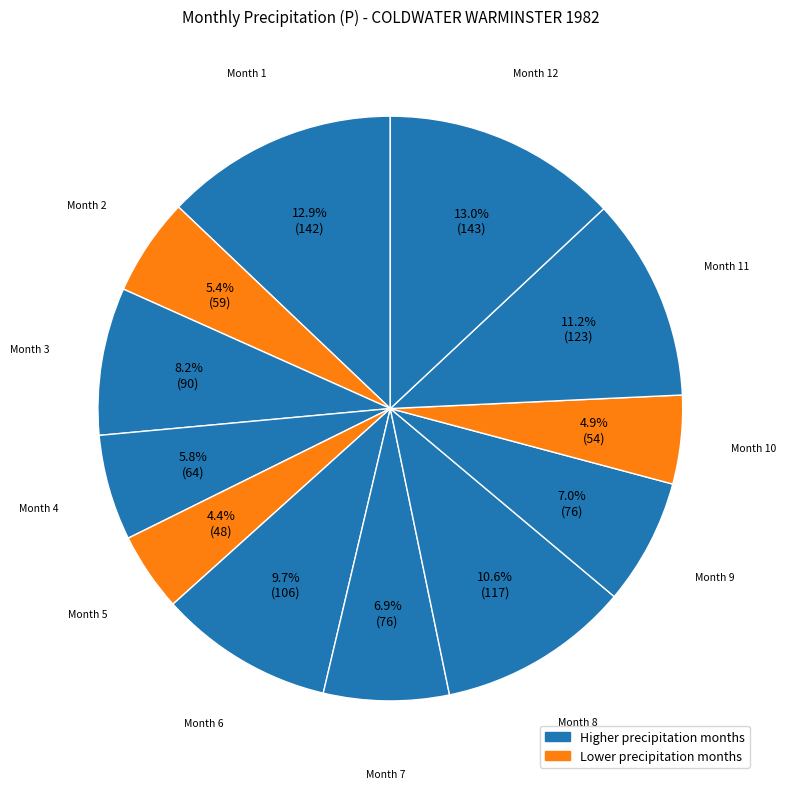

How many slices are in this pie chart?

12